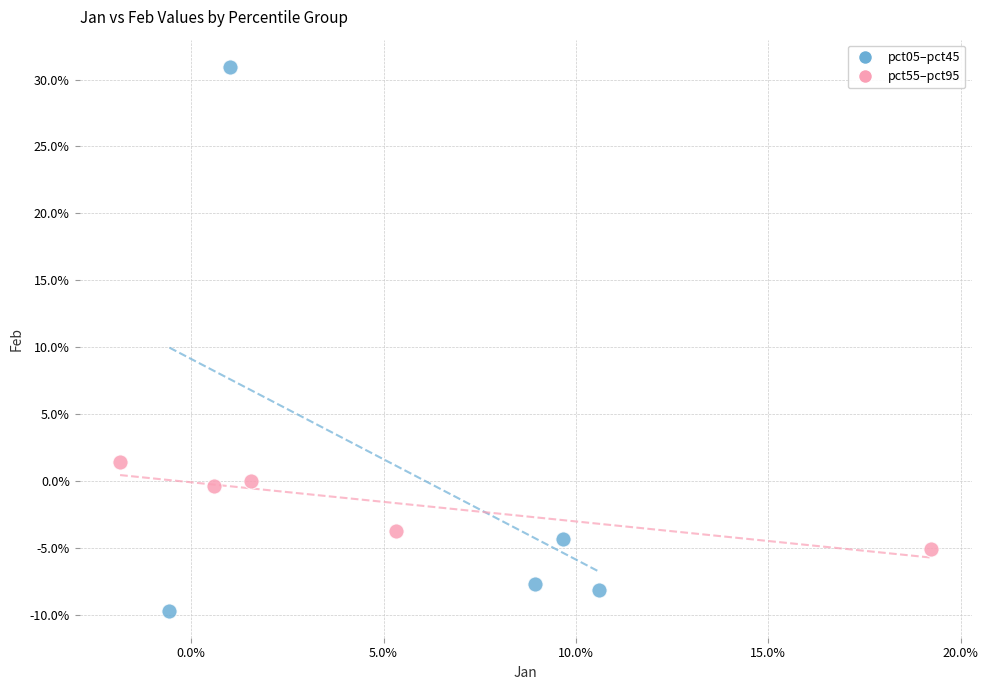

Which series reaches the maximum Y coordinate?

pct05–pct45